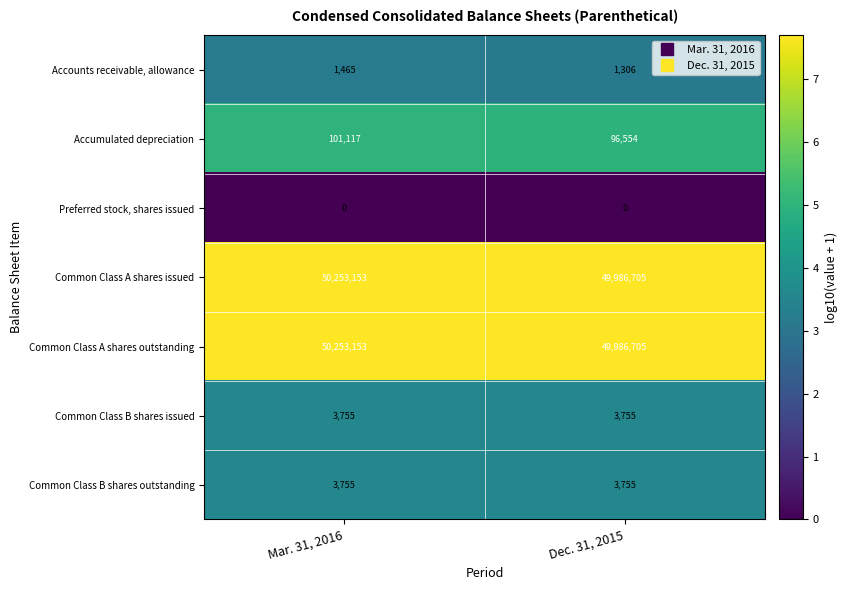

What is the total value across all series at Dec. 31, 2015?

100078780